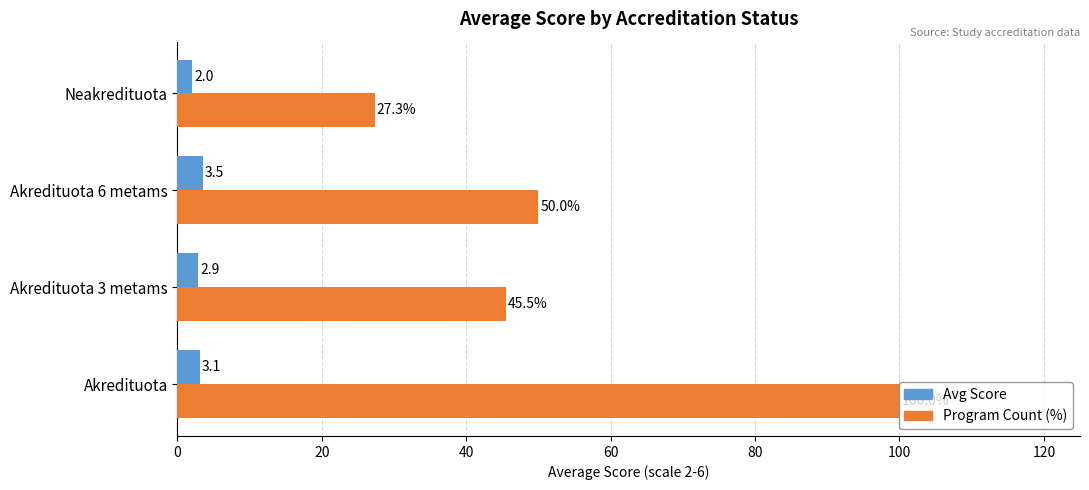

The value of Program Count (%) at Akredituota 6 metams is 76.2. True or false?

False